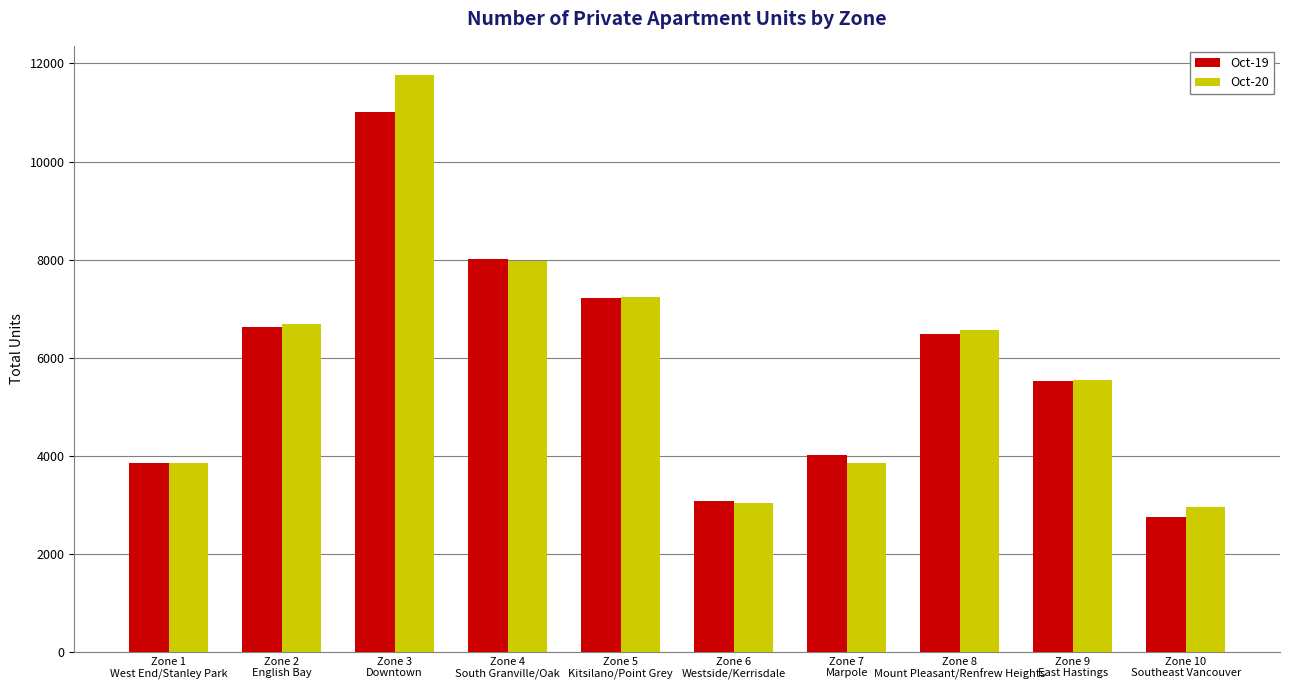

What is the spread (max minus min) of values at Zone 10
Southeast Vancouver?

196